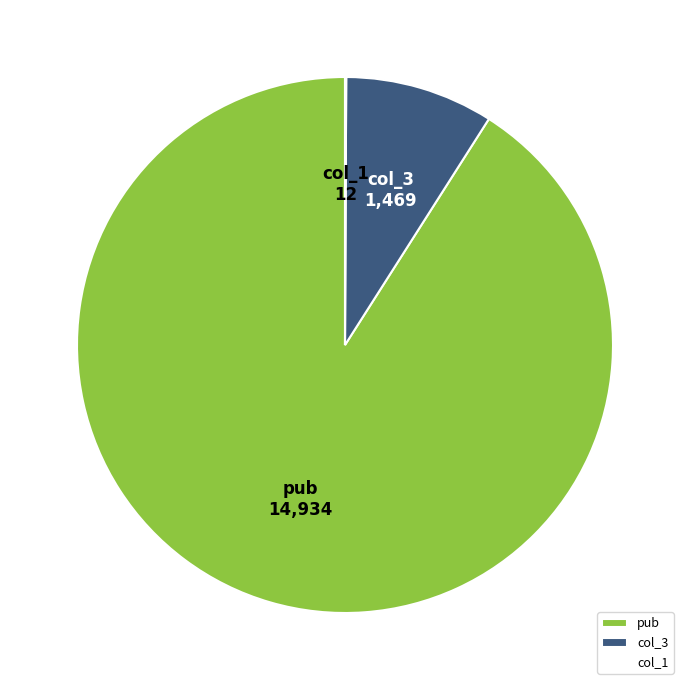

Approximately how many times larger is the value at pub compared to col_3?

10.2